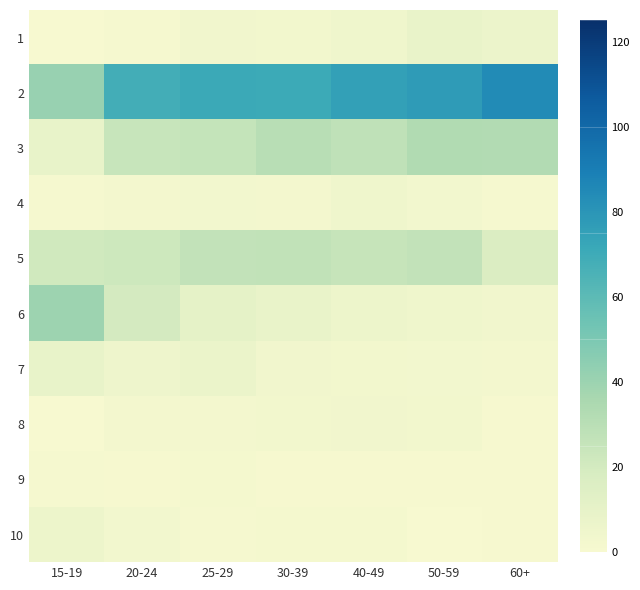

At how many categories does at least one series exceed 40?

7